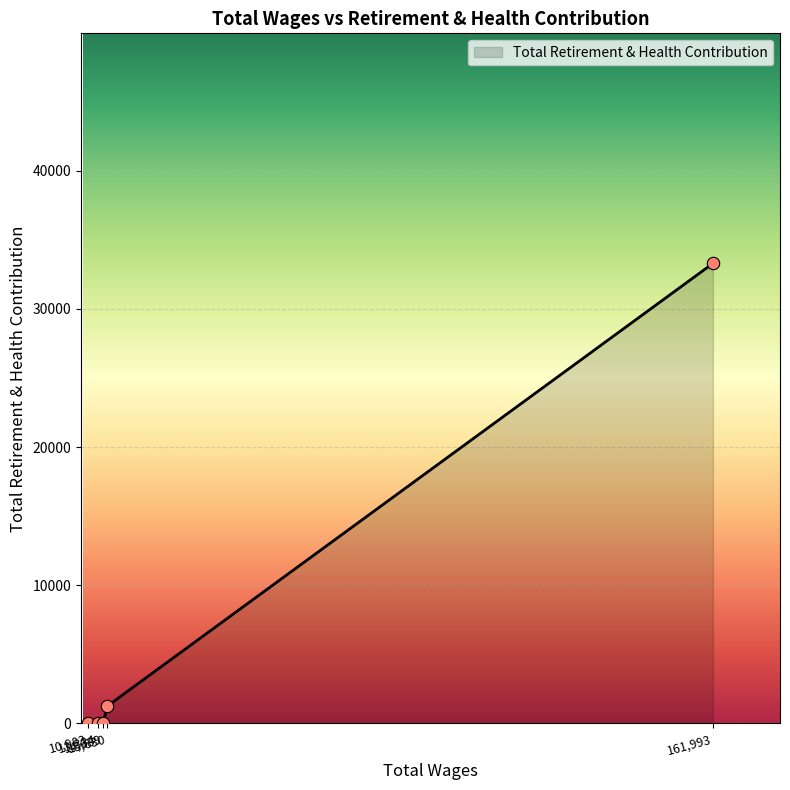

True or false: there are more than 1 points higher than both neighbors.

False